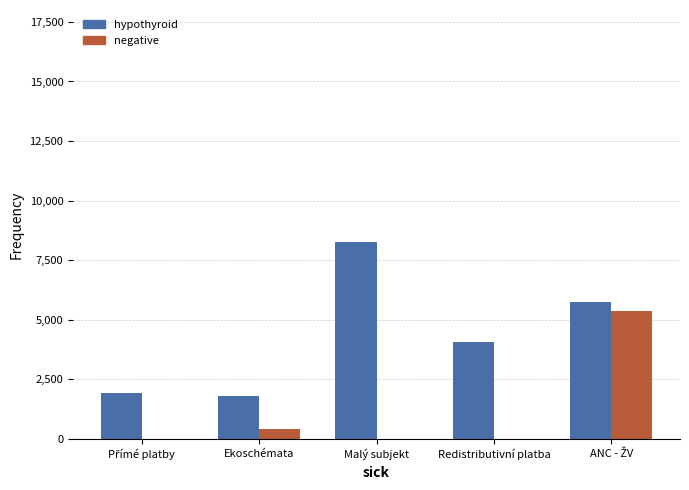

At which label does hypothyroid first exceed 4078?

Malý subjekt